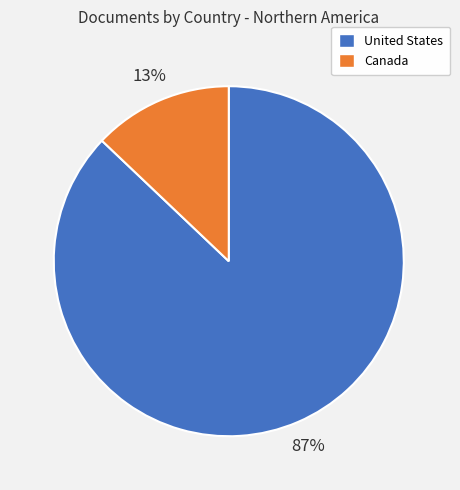

Which category accounts for the majority?

United States